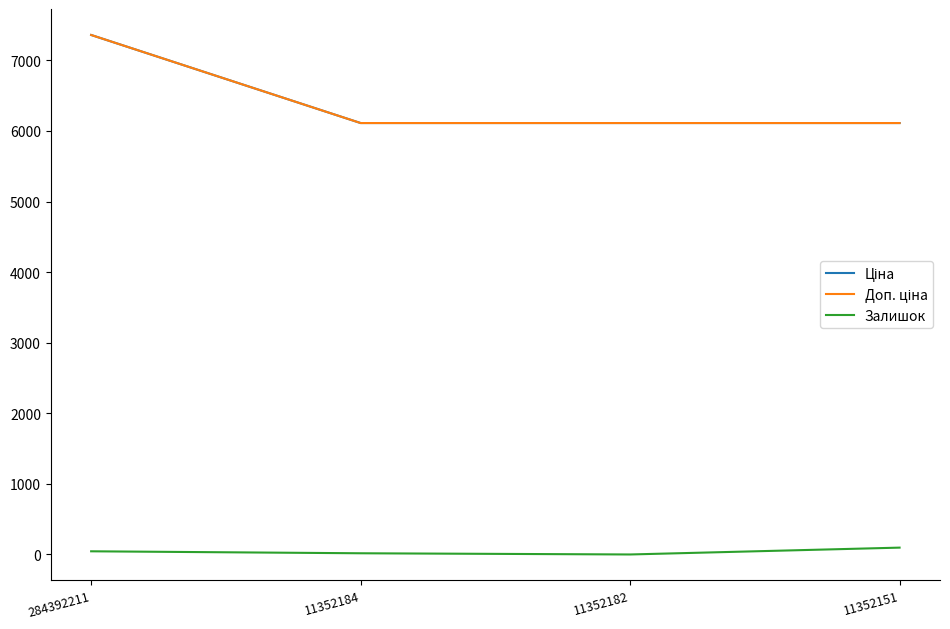

At which label is Доп. ціна closest to 6736?

11352184